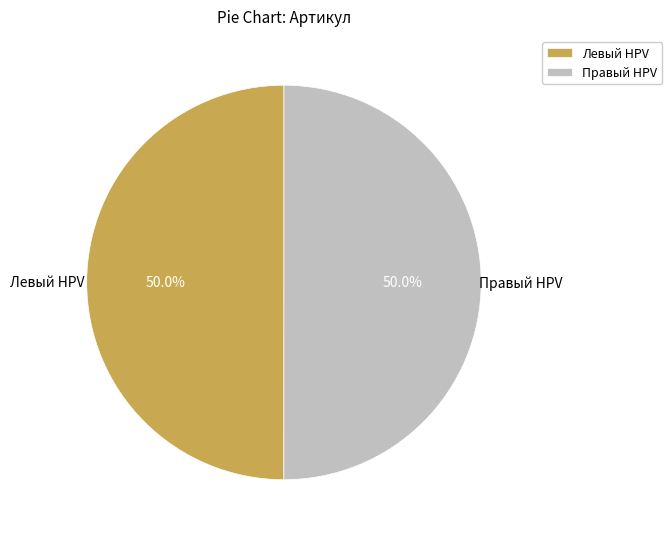

What percentage is NOT represented by Левый HPV?

50.0%